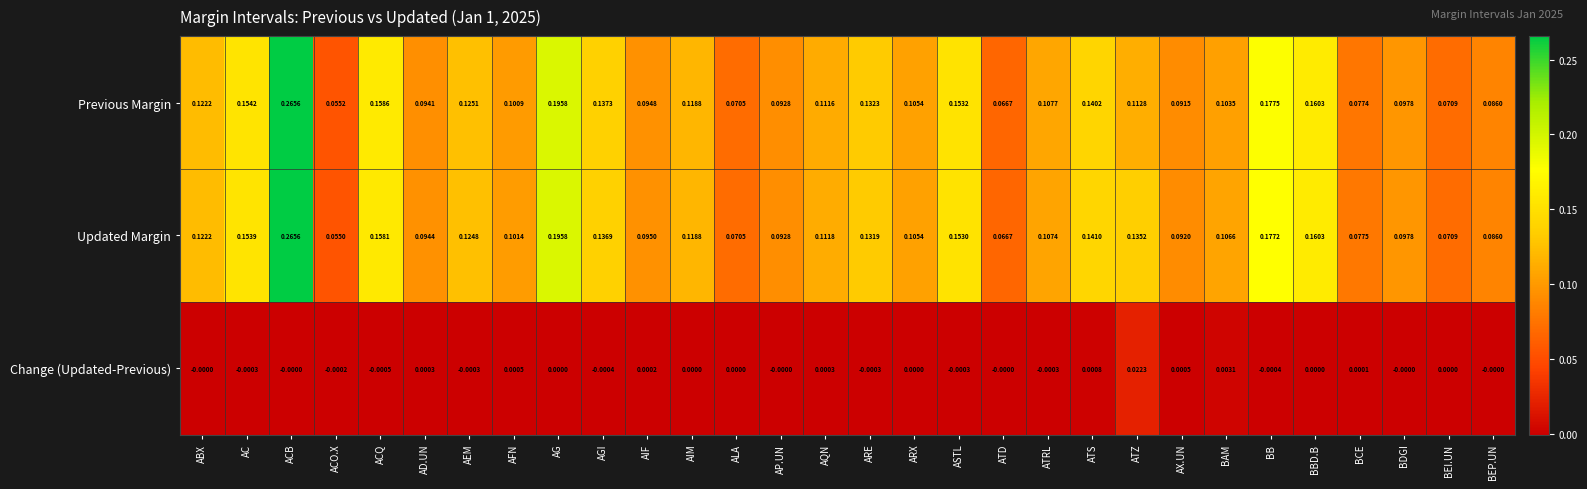

At AIF, list the series in order from smallest to largest.

Change (Updated-Previous), Previous Margin, Updated Margin